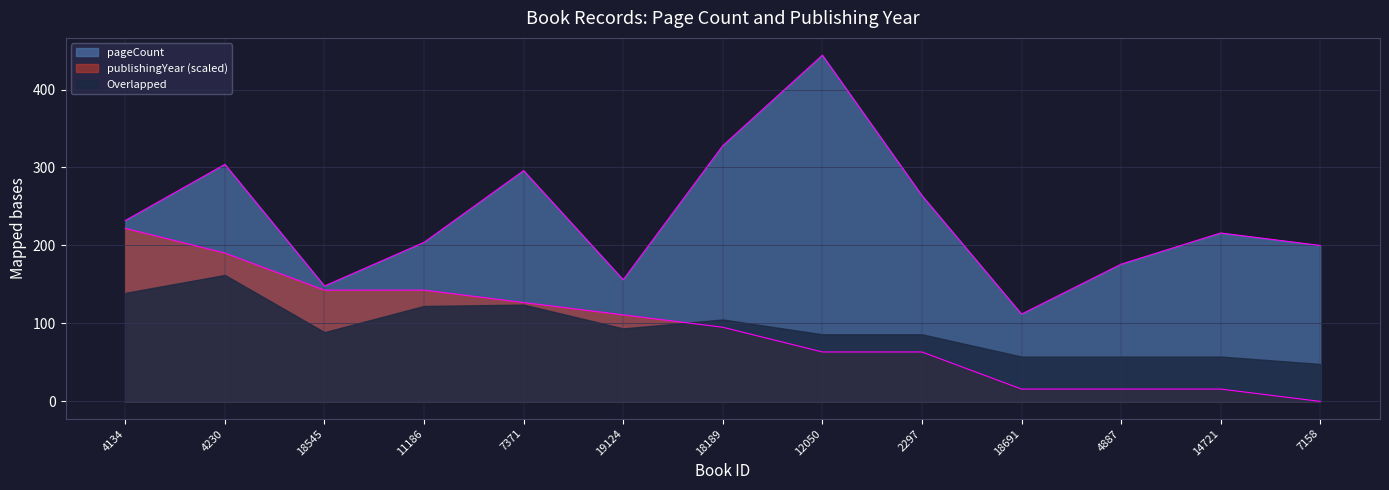

Which series has the widest spread of values?

pageCount